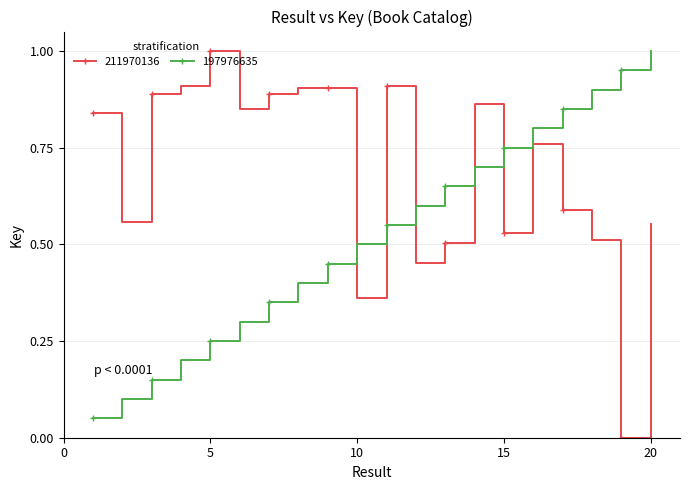

What is the value of the 197976635 point at the 20th from the left?

1.0